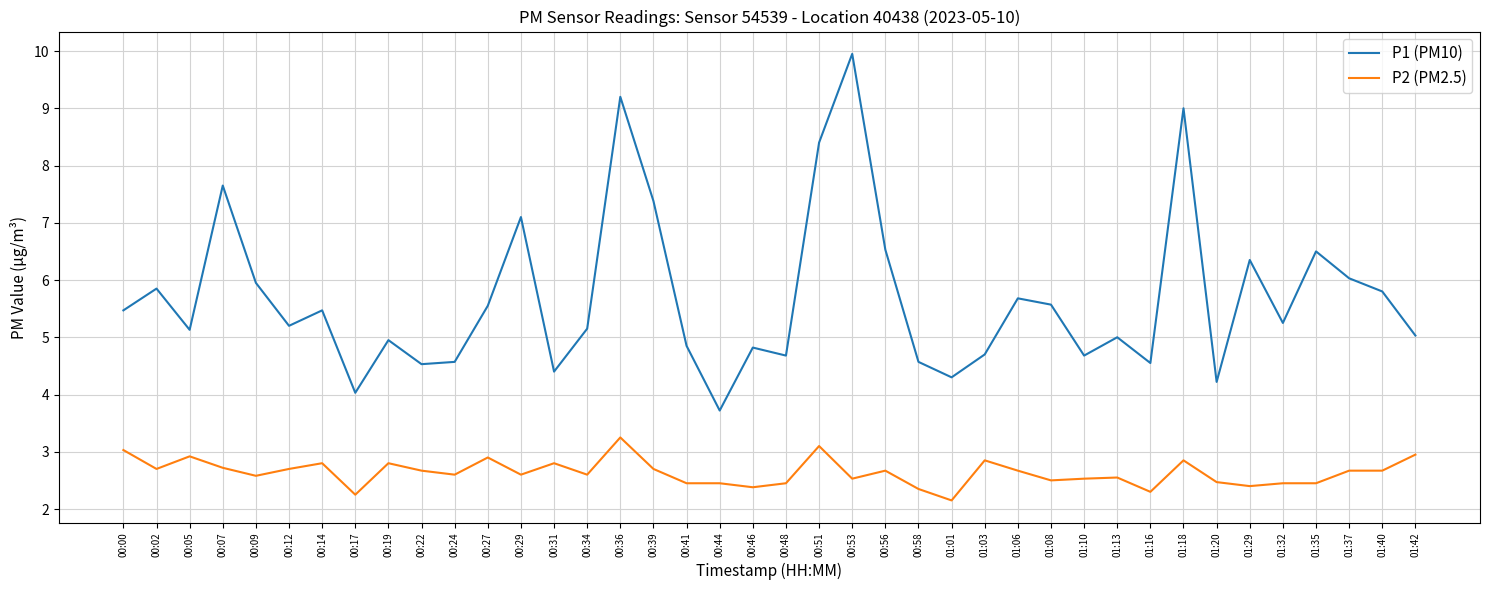

Is the value of P2 (PM2.5) at 01:08 greater than the value of P1 (PM10) at 01:35?

No